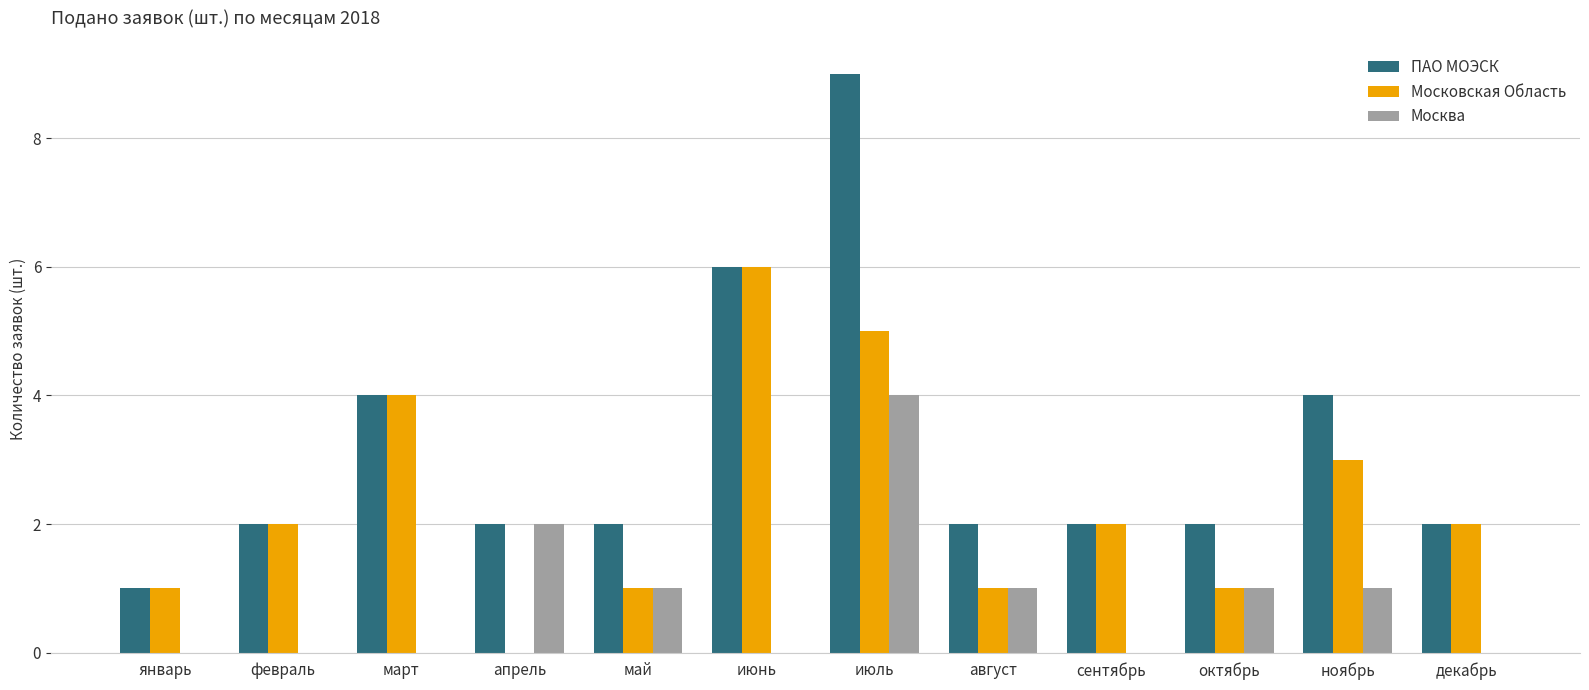

True or false: Москва has a value of 2 at апрель.

True